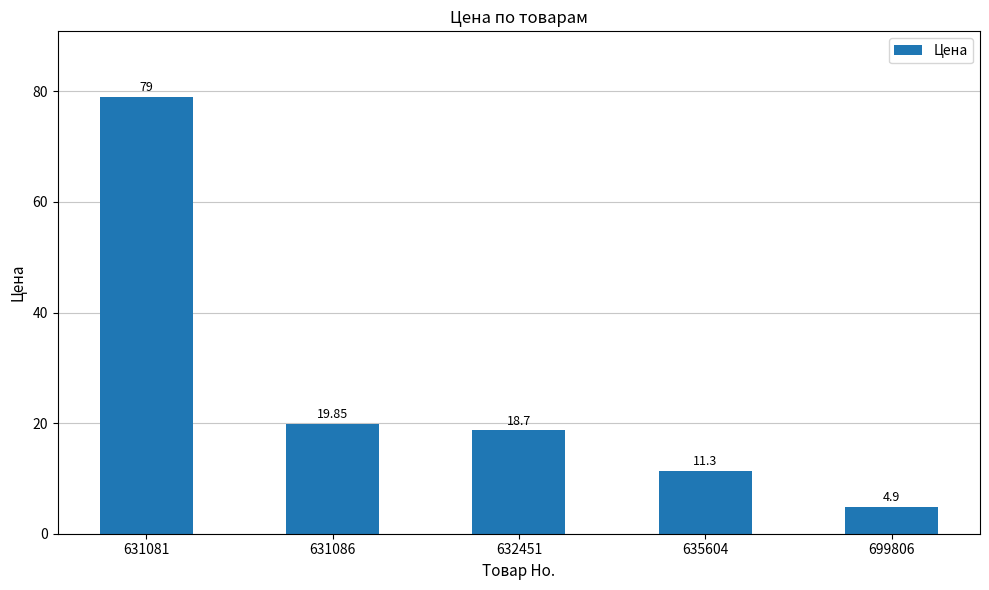

The chart shows a value of 4.9 at 699806. True or false?

True